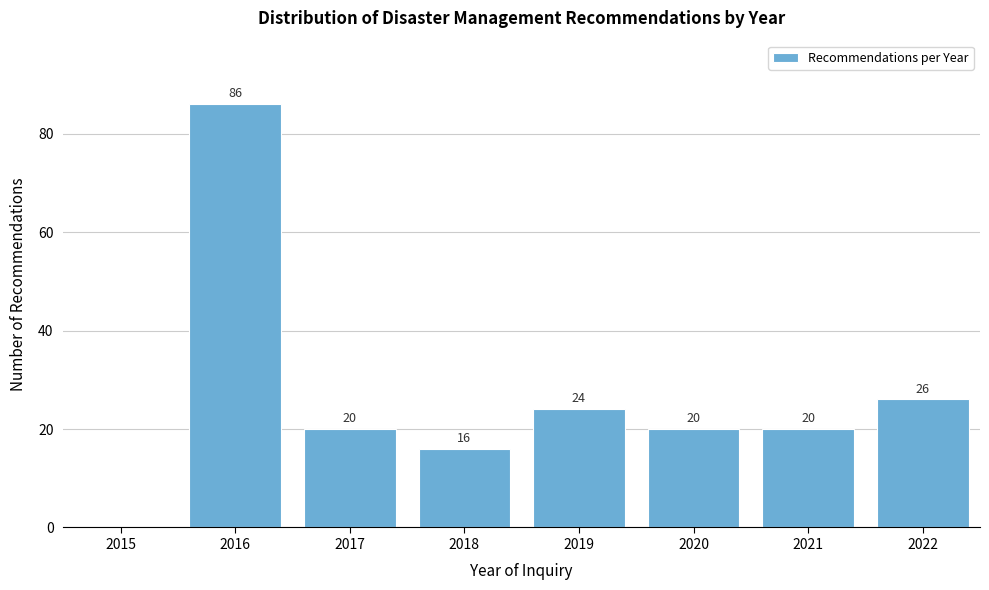

Reading left to right, list all the values displayed in this chart.

2015=0	2016=86	2017=20	2018=16	2019=24	2020=20	2021=20	2022=26